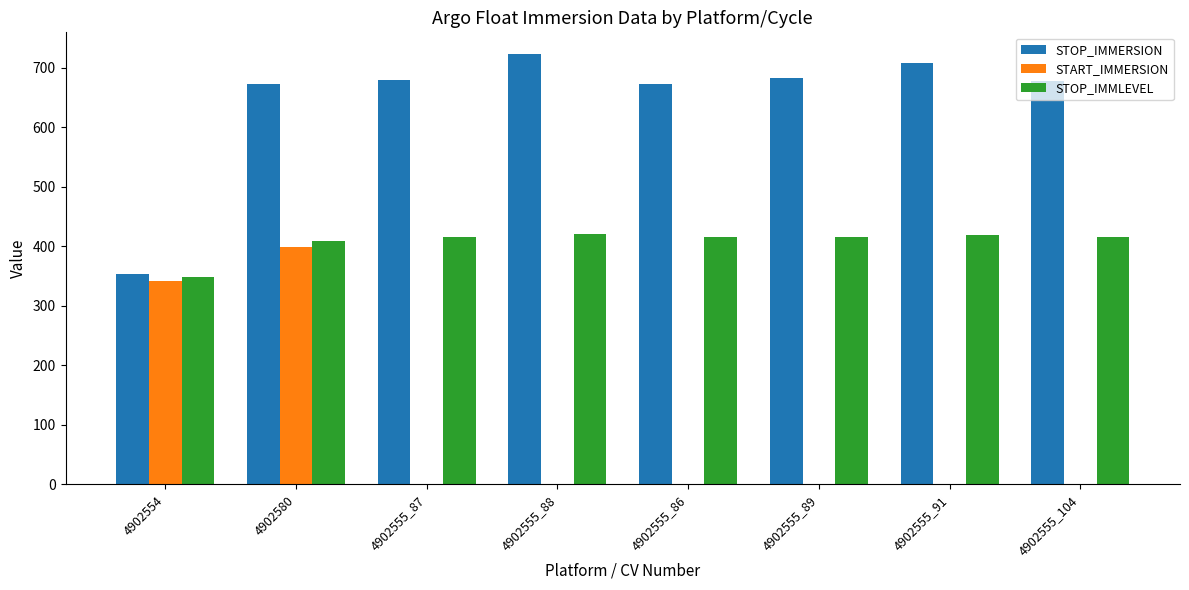

At which label does START_IMMERSION reach its peak?

4902580